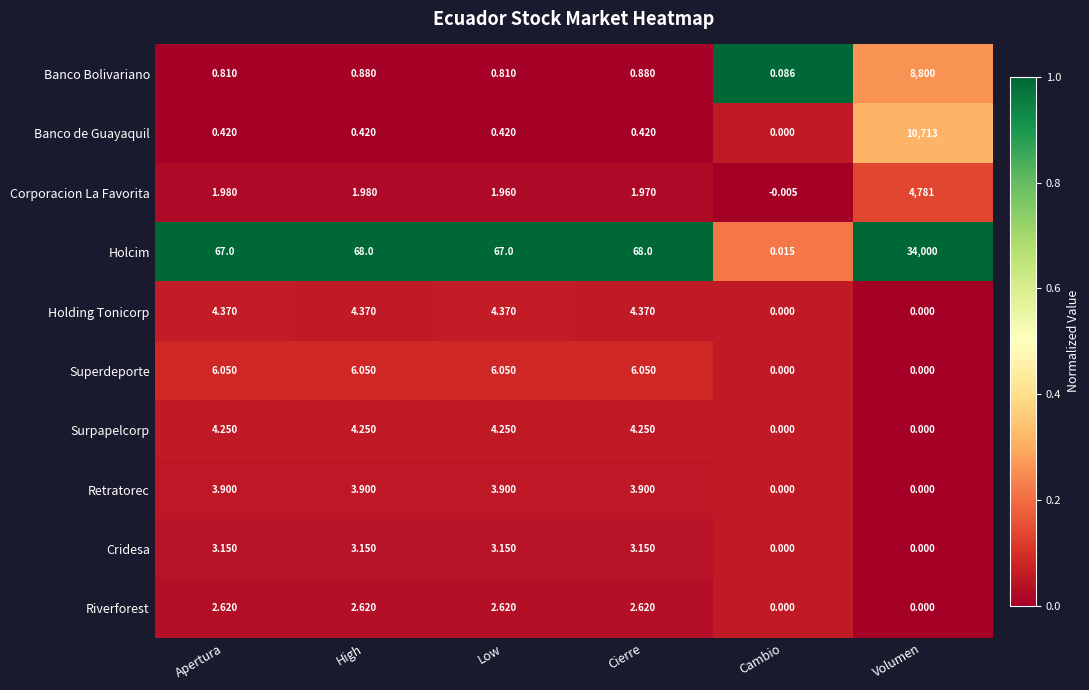

Is the value of Holcim at Cierre greater than the value of Riverforest at Apertura?

Yes